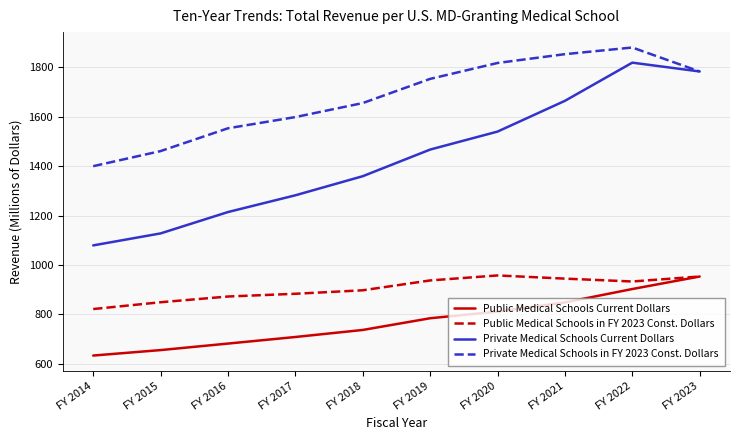

True or false: Private Medical Schools in FY 2023 Const. Dollars has a value of 1753.9 at FY 2019.

True